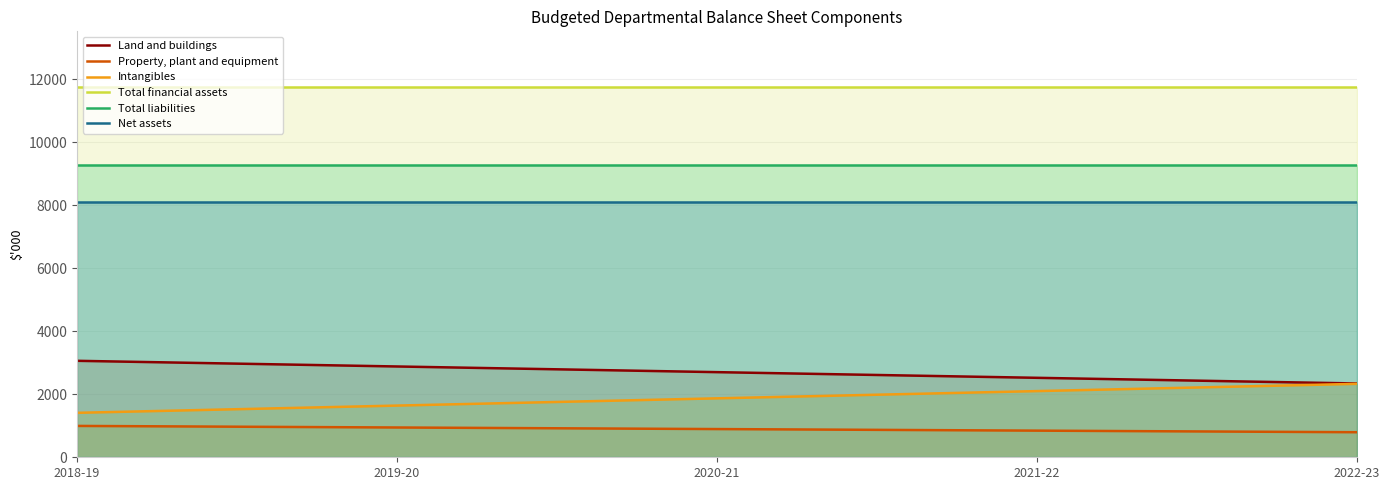

Is it true that Total liabilities equals 5680 at 2020-21?

False